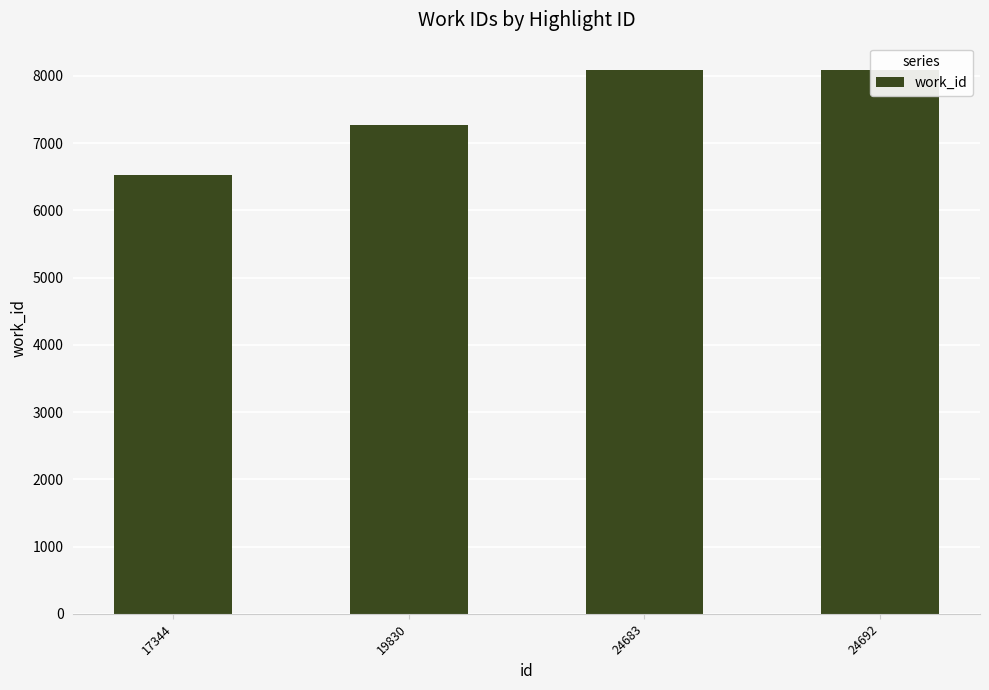

List the labels in order of value, smallest first.

17344, 19830, 24683, 24692